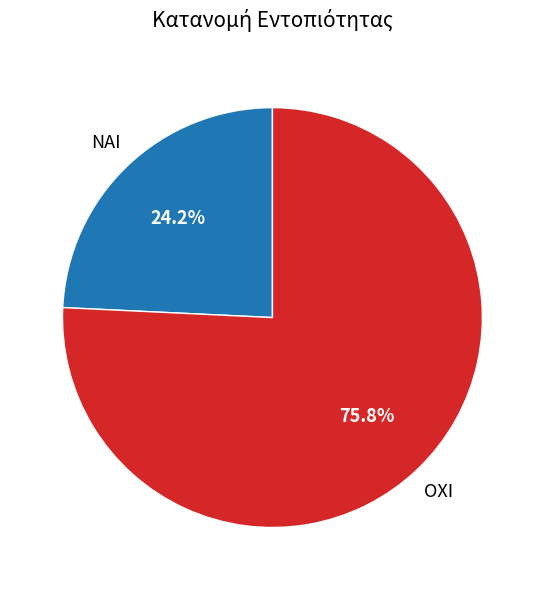

To the nearest percent, what is the average slice percentage?

50%